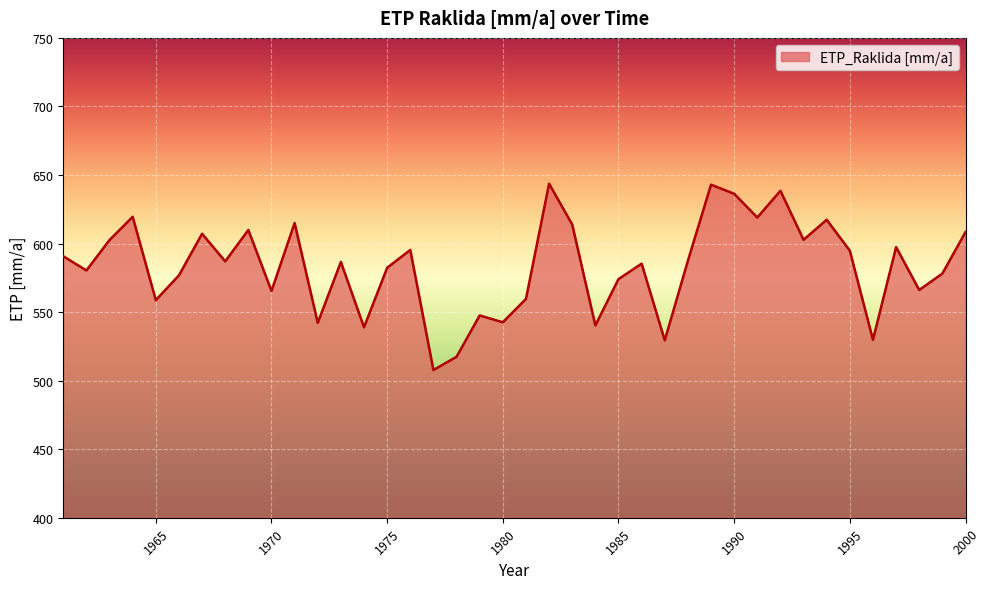

What is the difference between the maximum and minimum values?

135.9